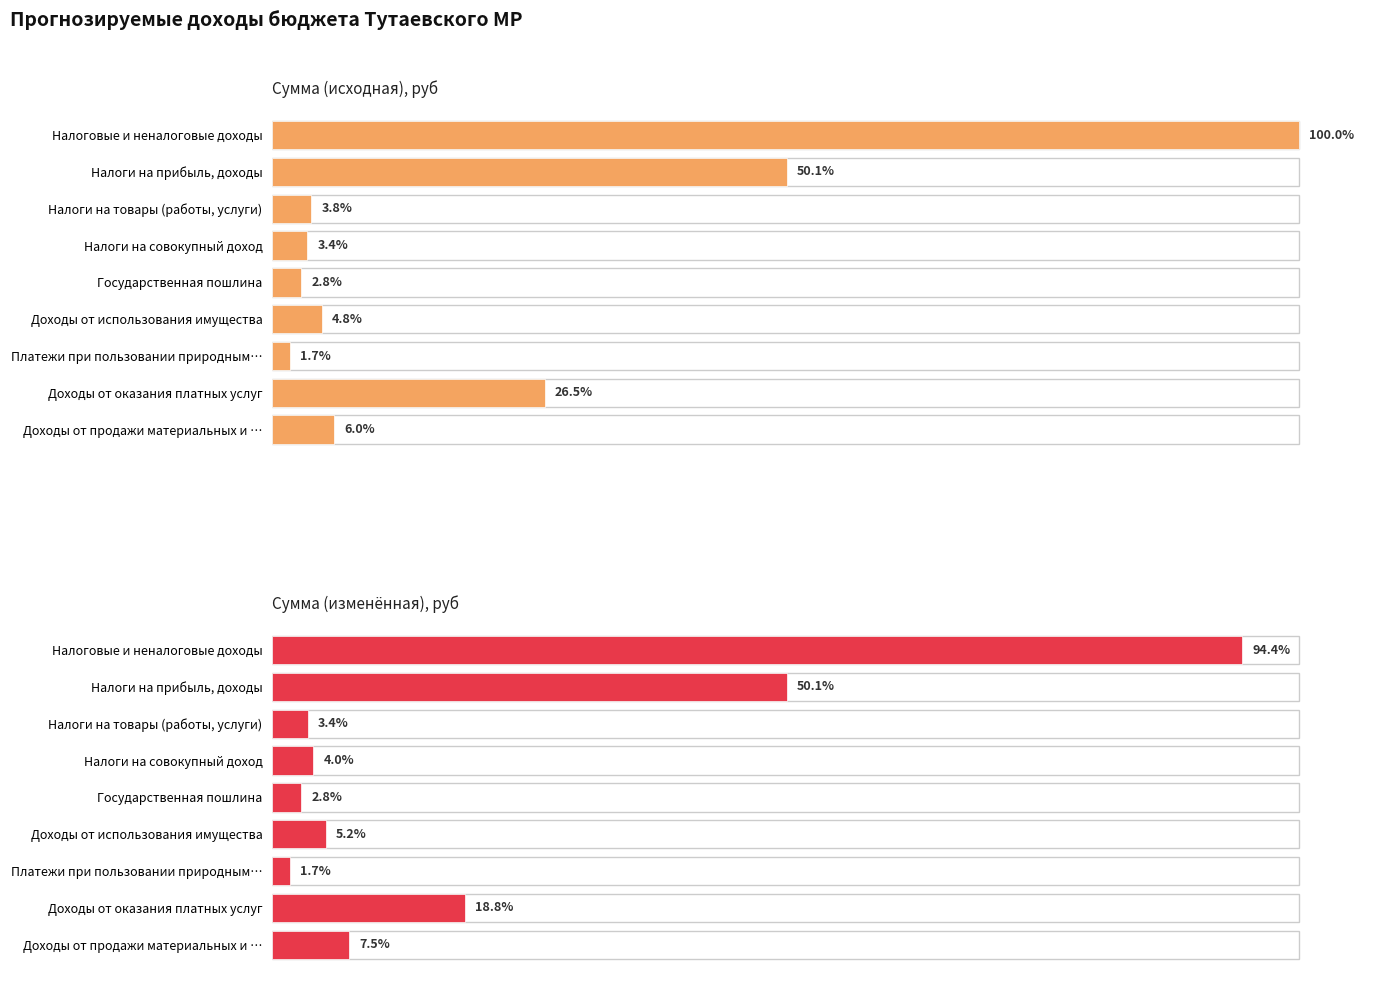

How many bars are there in each group?

2